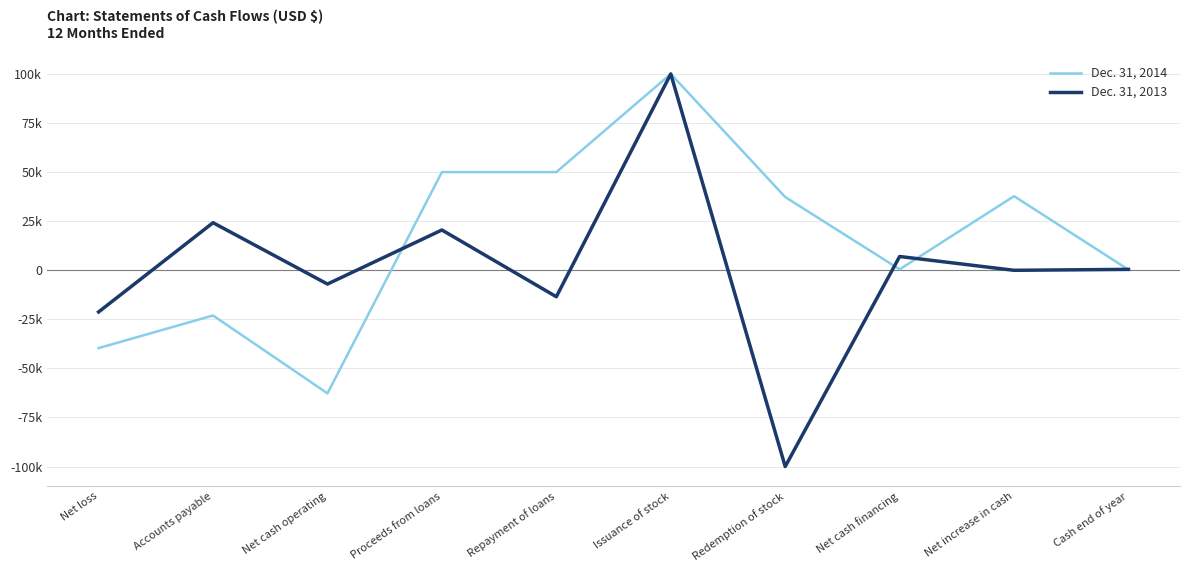

In Dec. 31, 2014, how many points are lower than both neighbors (excluding endpoints)?

2